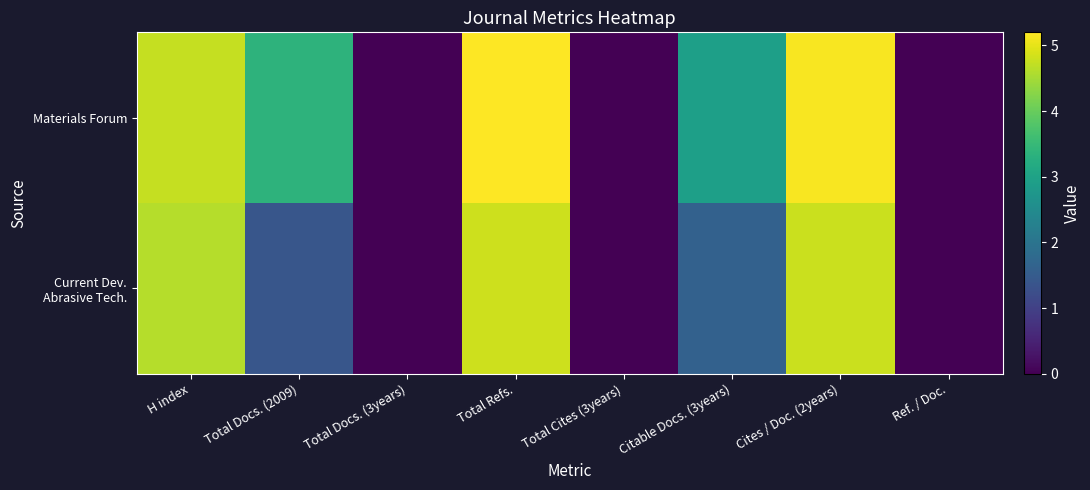

List the series in order of their peak value, highest first.

Materials Forum, Current Dev. Abrasive Tech.